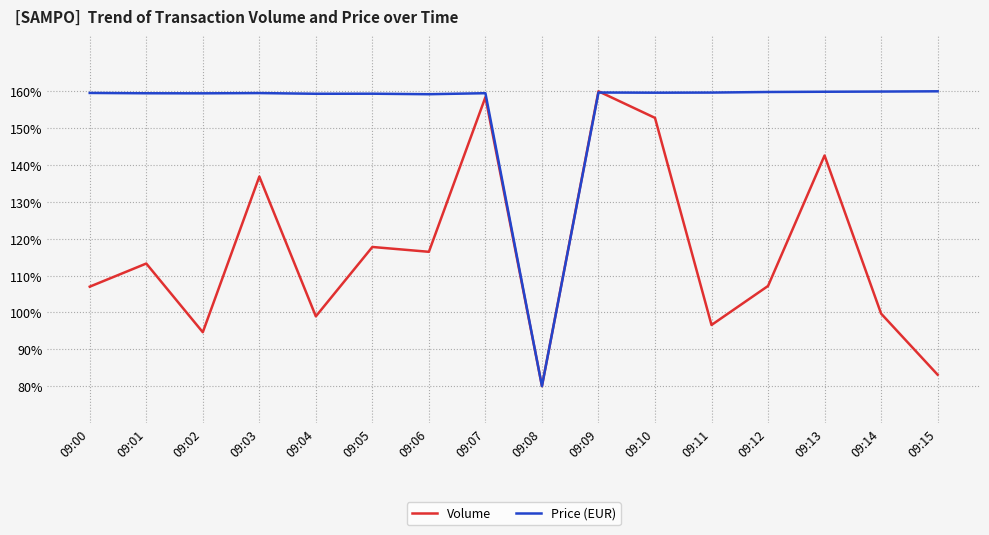

What value does the Volume series have at 09:00?

107.0